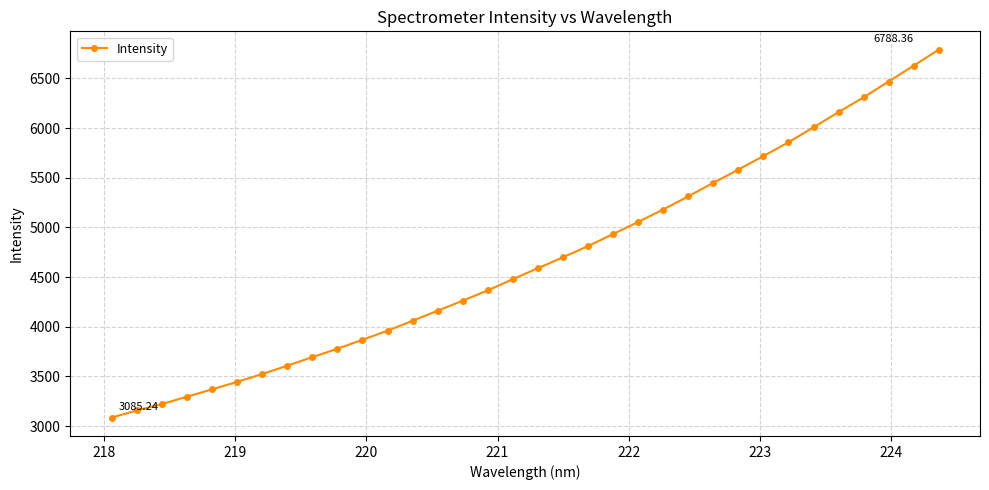

True or false: there are more than 2 points higher than both neighbors.

False